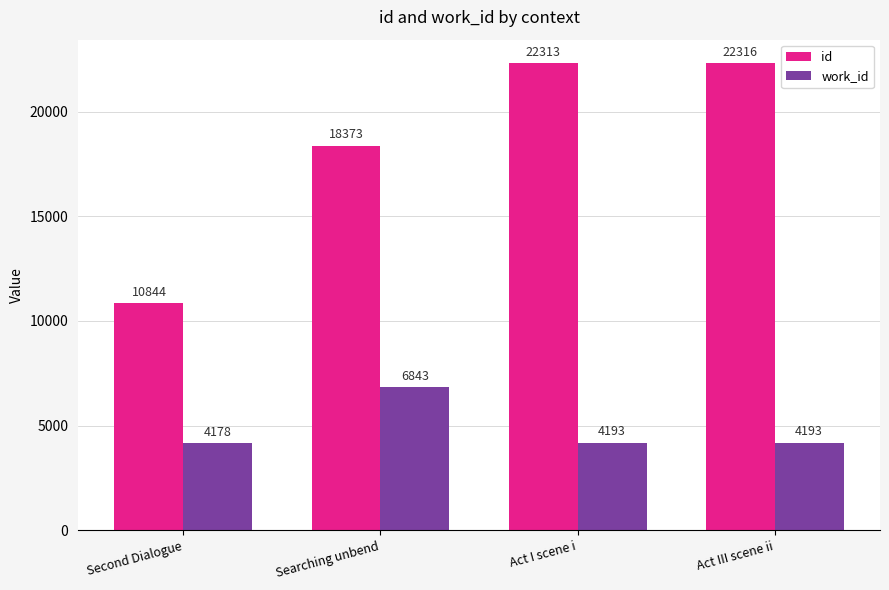

Which series has the widest spread of values?

id